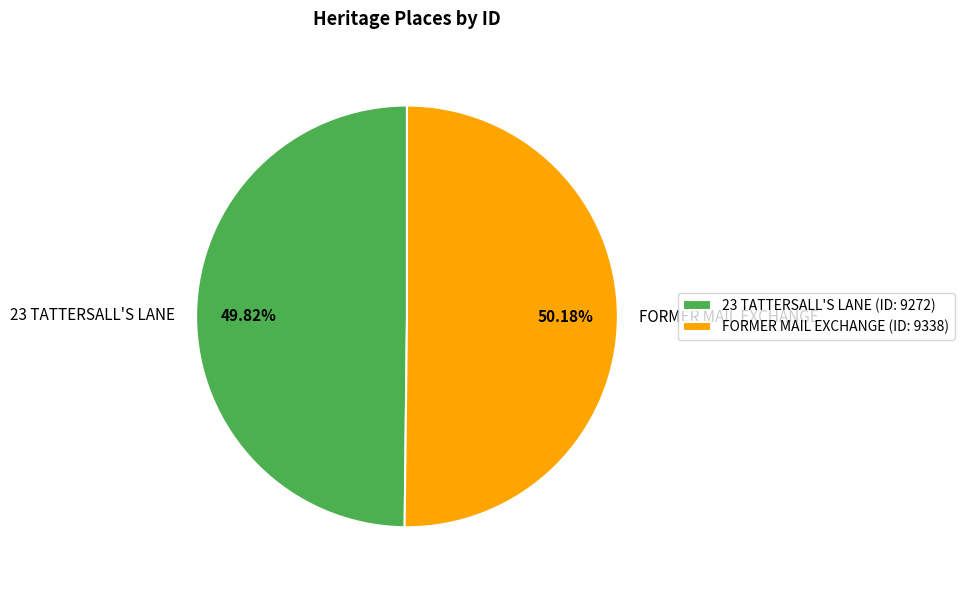

How many slices are in this pie chart?

2